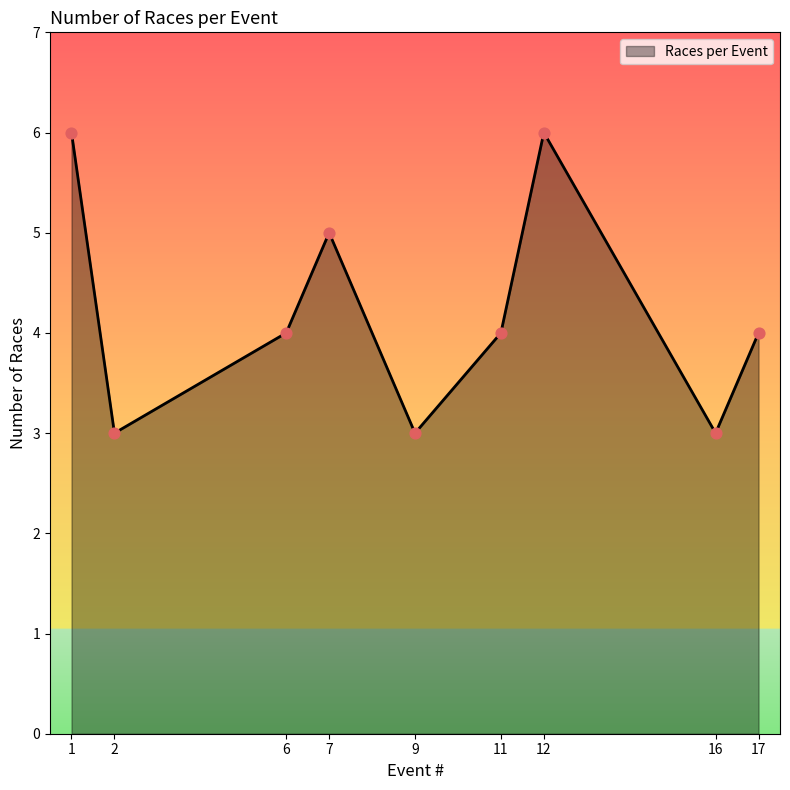

Approximately how many times larger is the value at 2 compared to 1?

0.5